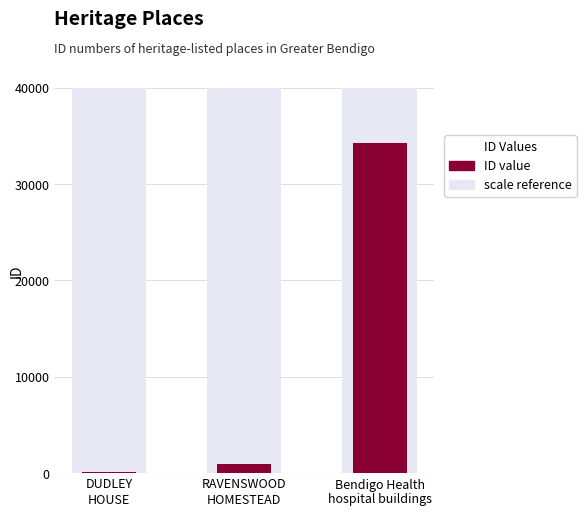

What is the maximum value for not registered?

40000